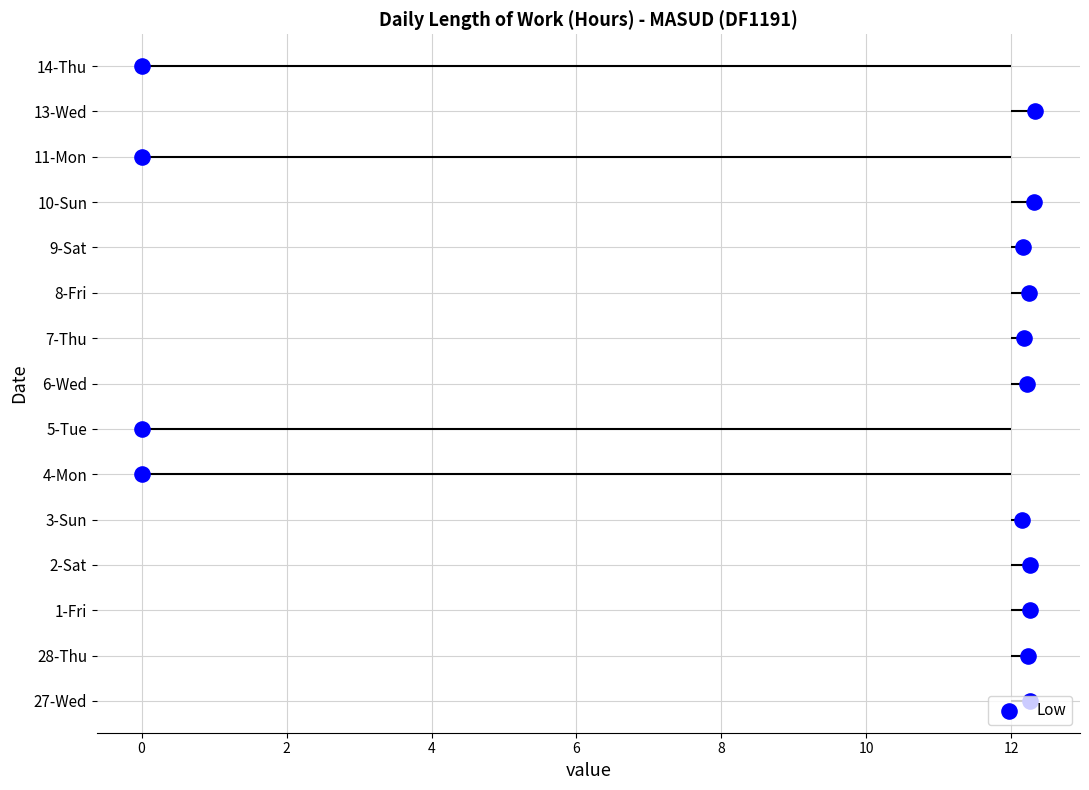

Approximately how many times larger is the value at 28-Thu compared to 6-Wed?

1.0